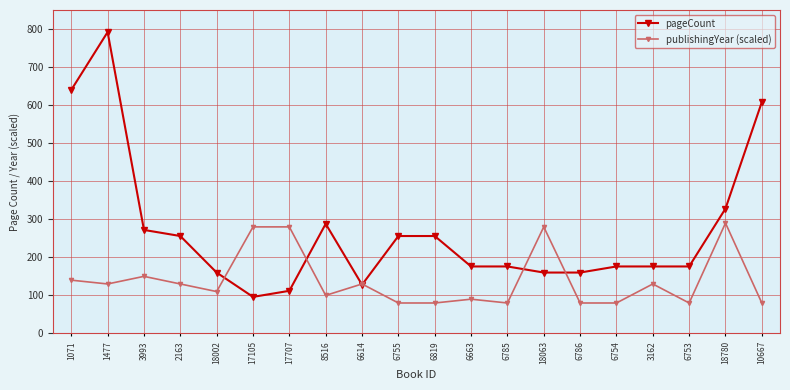

True or false: publishingYear (scaled) has more than 2 points higher than both neighbors.

True